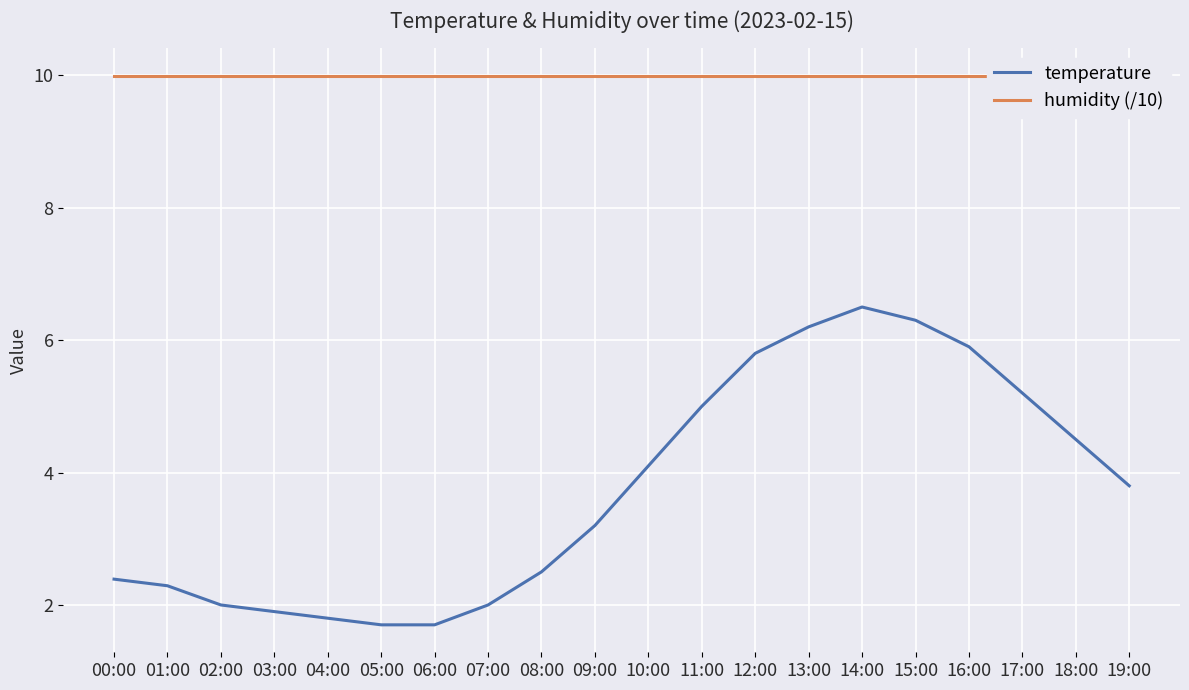

The value of humidity (/10) at 13:00 is 10.0. True or false?

True